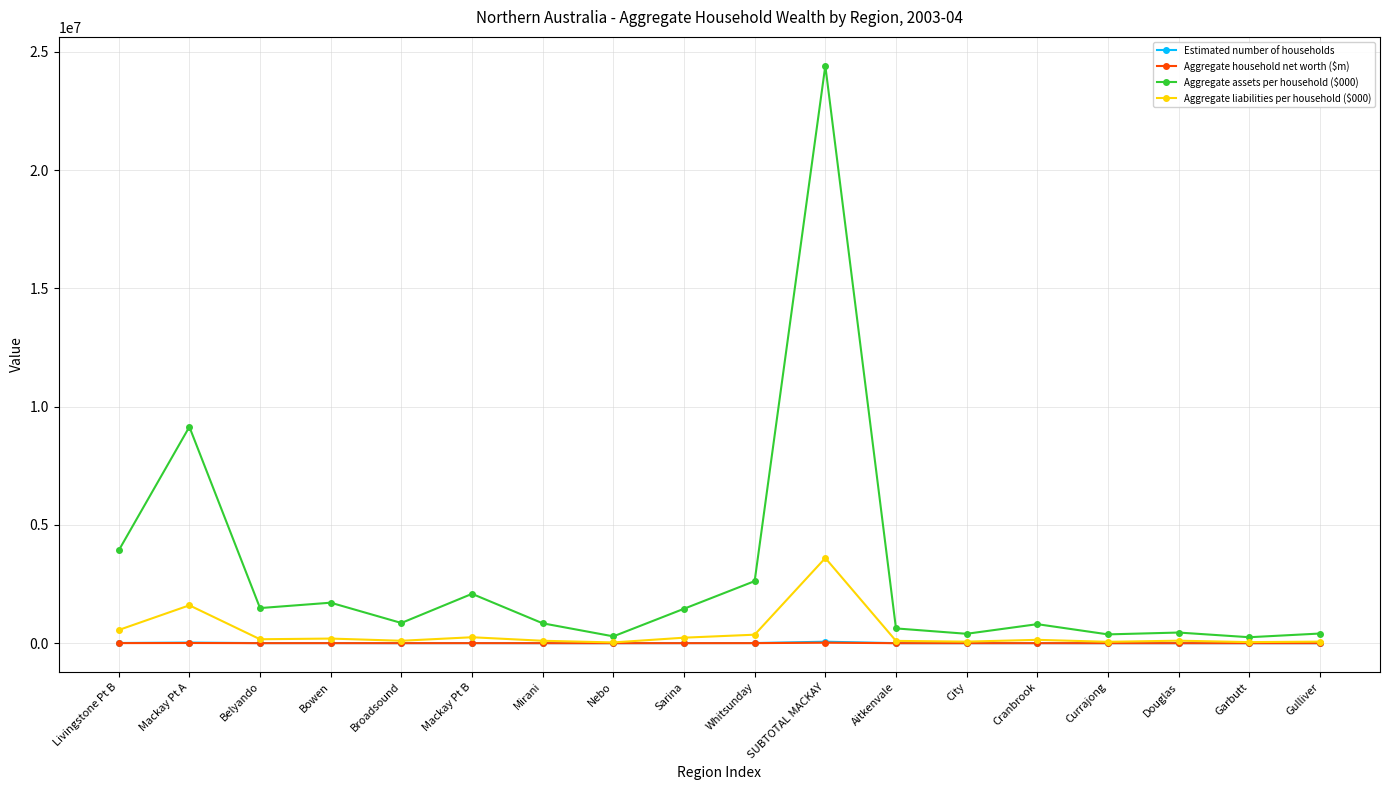

What is the maximum value for Aggregate assets per household ($000)?

24413172.0